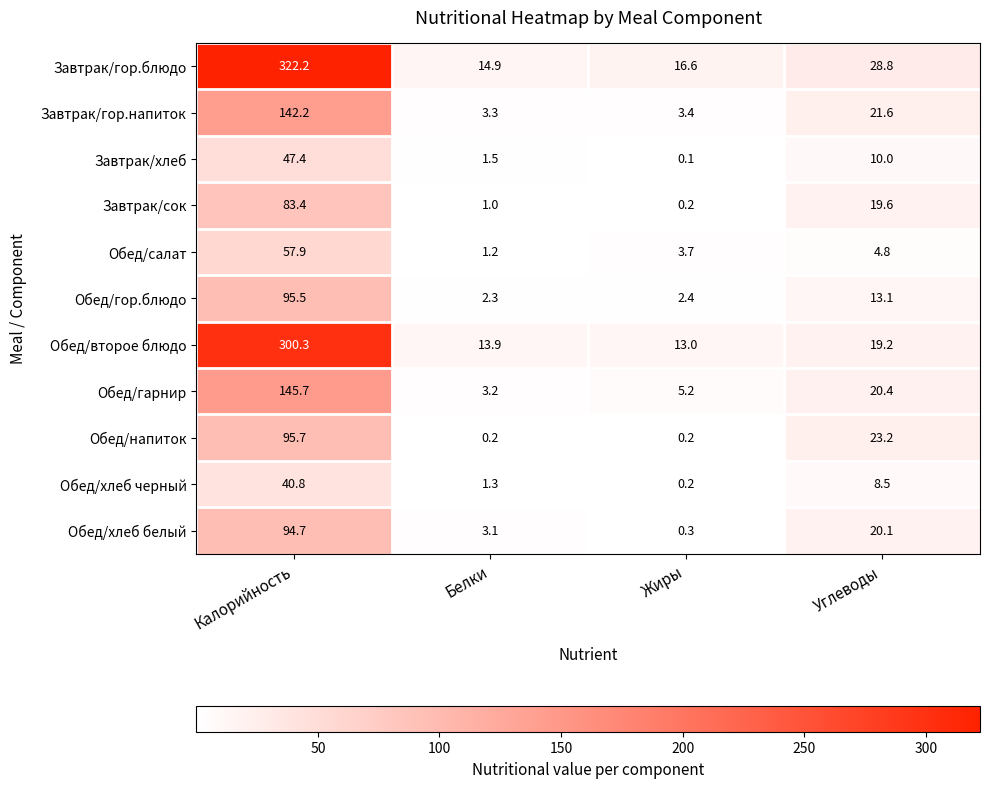

What is the spread (max minus min) of values at Углеводы?

24.0